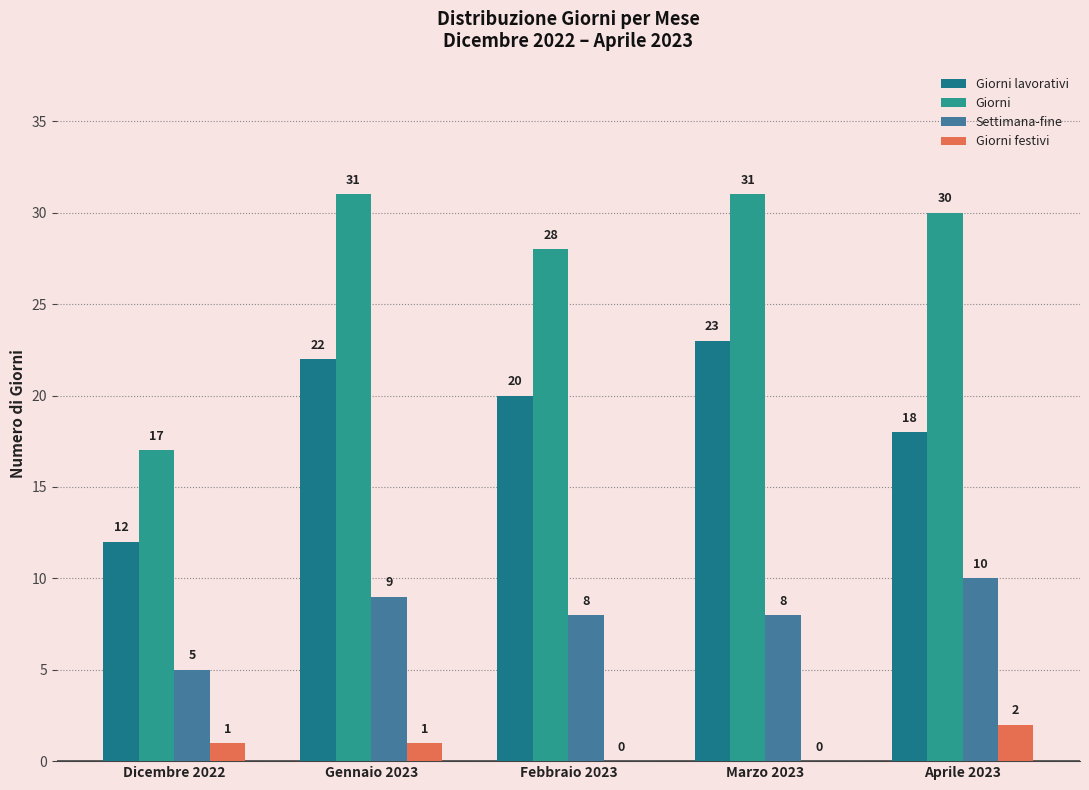

What is the total value across all series at Gennaio 2023?

63